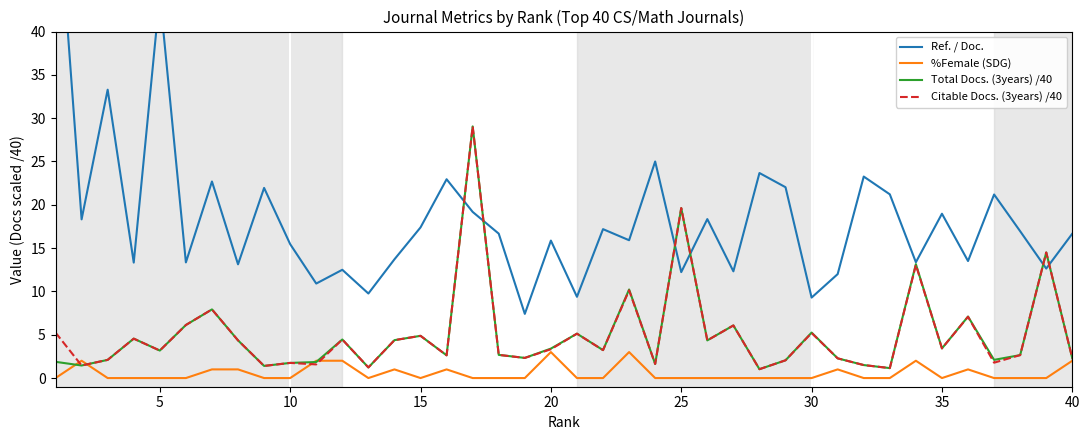

True or false: %Female (SDG) has a value of 0.0 at 35.

True